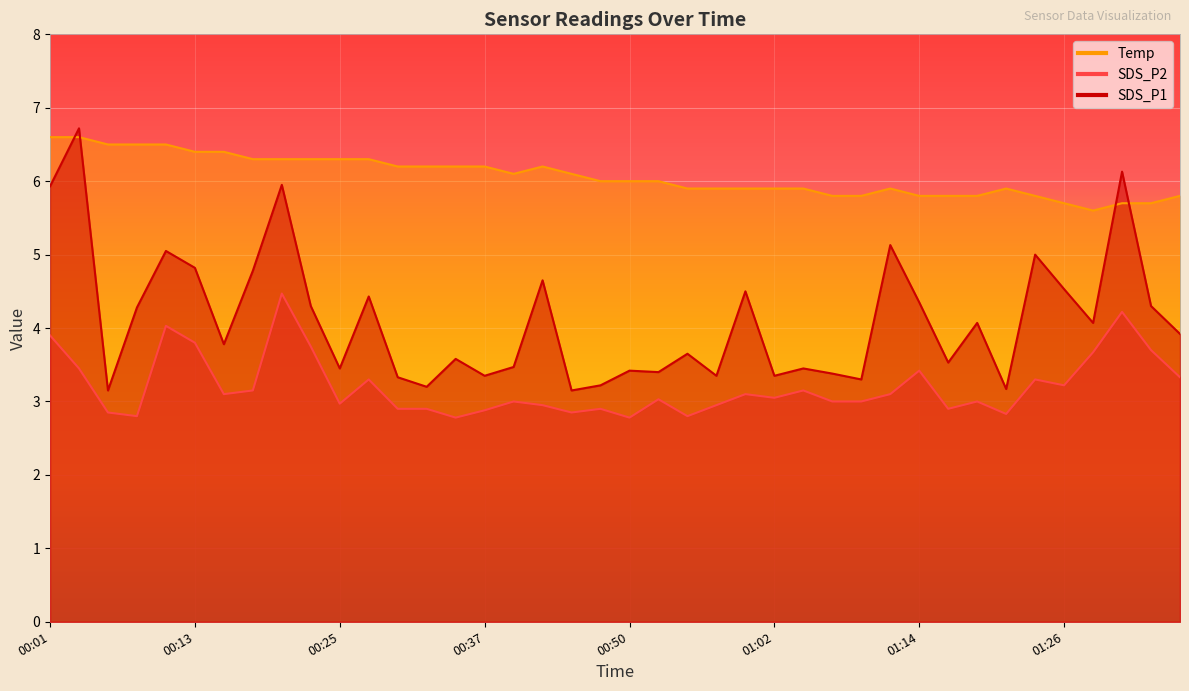

Where is the first local maximum for SDS_P1?

00:03